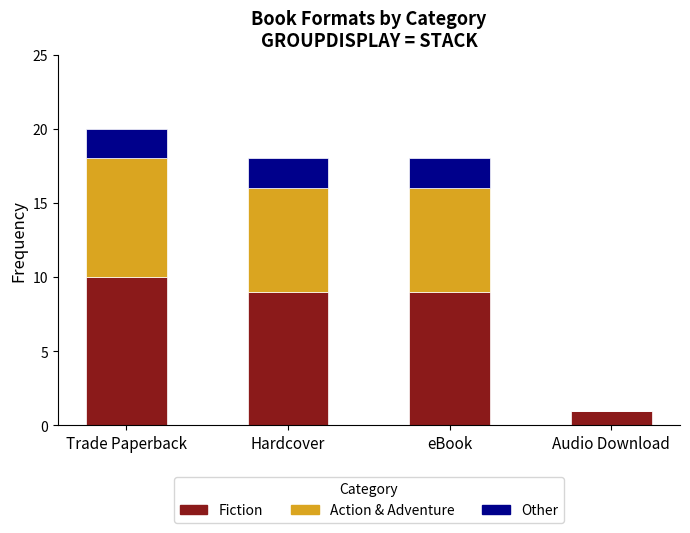

What is the highest value of the Fiction series?

10